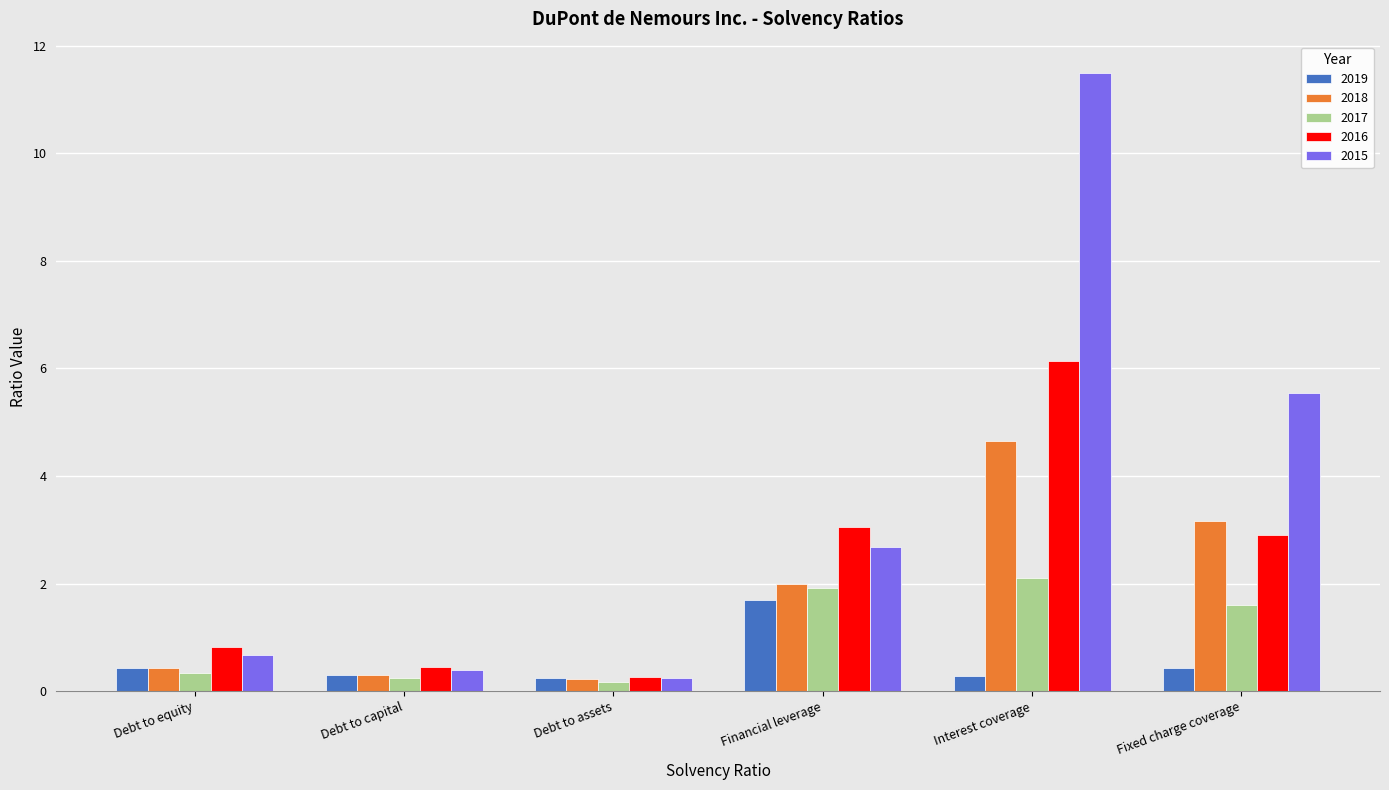

Which series has the widest spread of values?

2015